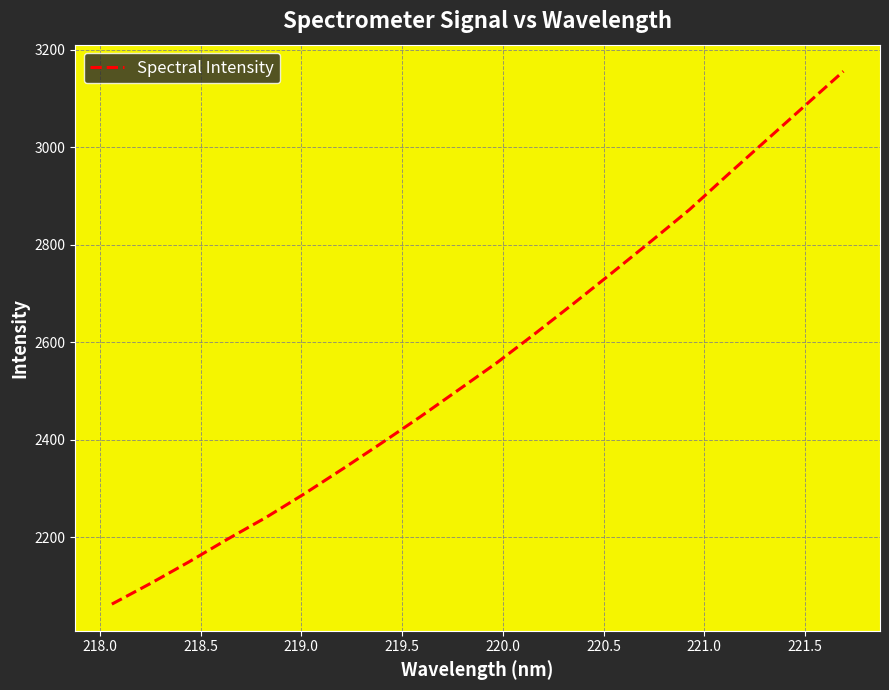

What is the difference between the maximum and minimum values?

1093.3